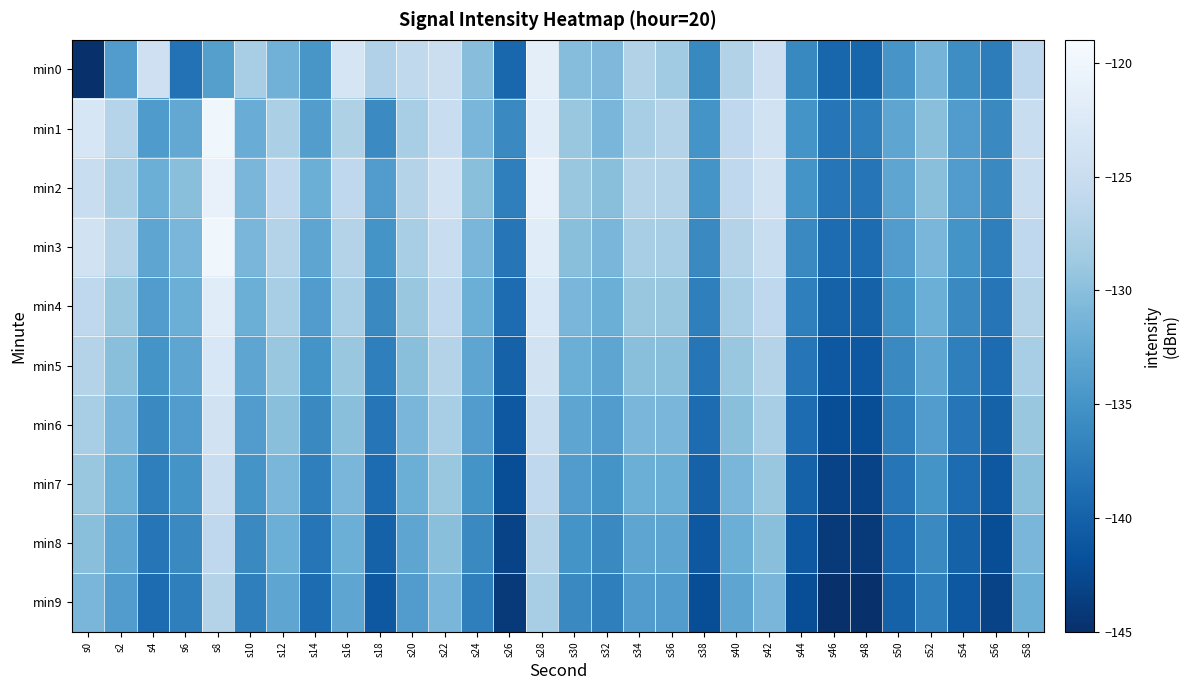

What is the difference between the highest and lowest values at s34?

7.0